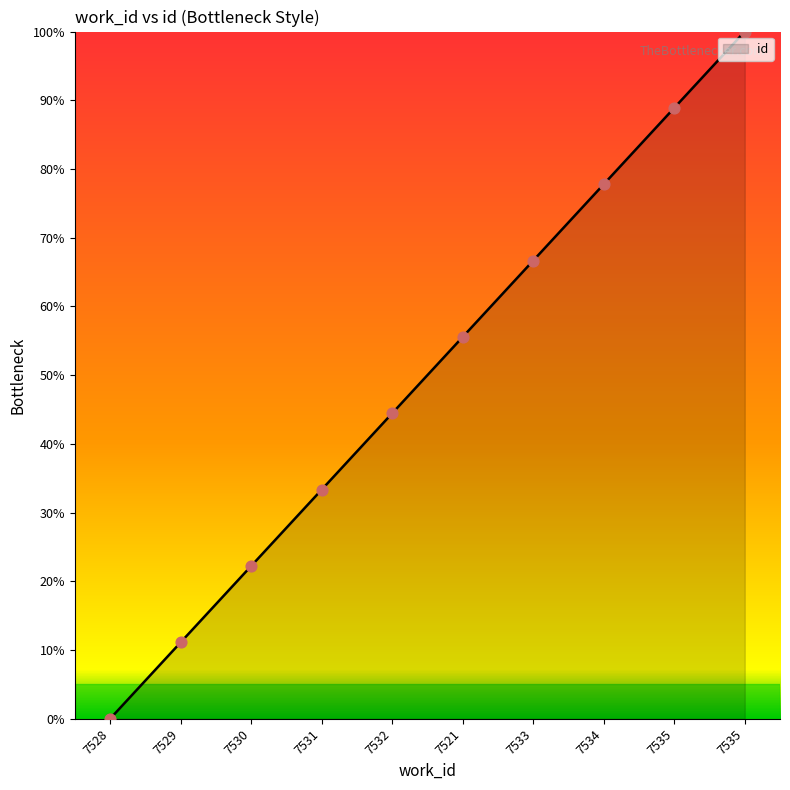

How many lines are shown in the chart?

1